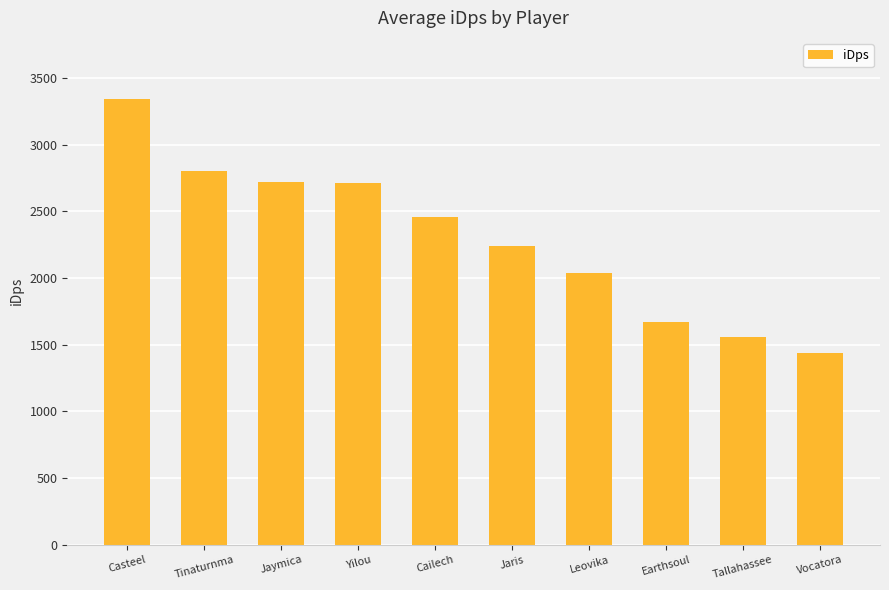

What is the value of the 2nd bar from the left?

2801.7